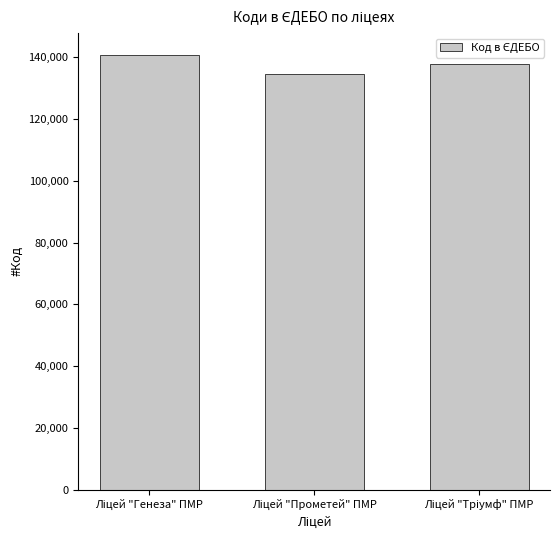

What is the greatest value displayed?

140741